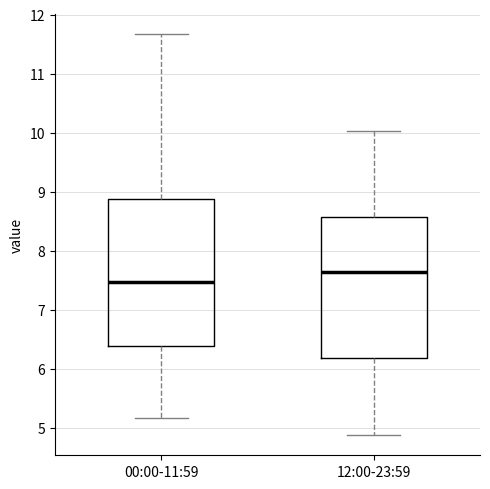

Where is the upper edge of the box for 00:00-11:59 on the y-axis? The values are not printed on the chart, so give them approximately, as read against the axis.

8.9